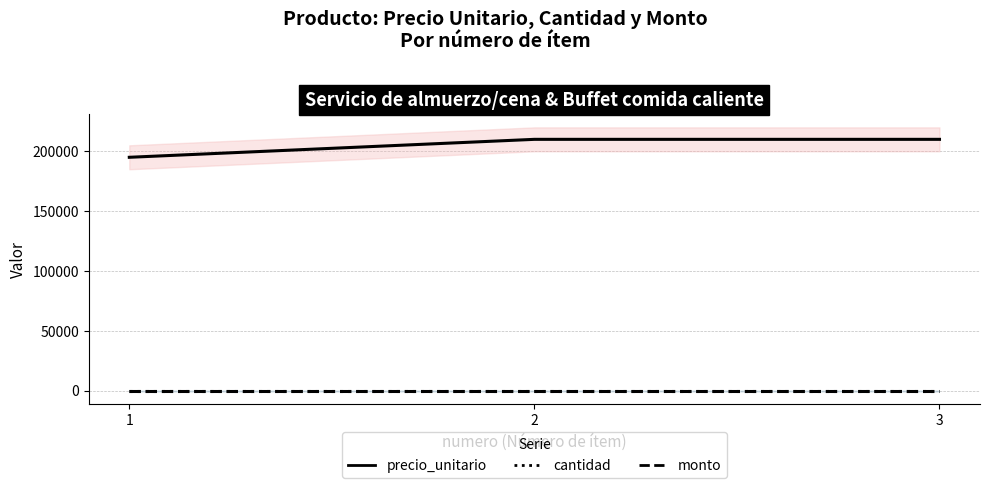

Between 2 and 3, which is larger?

2